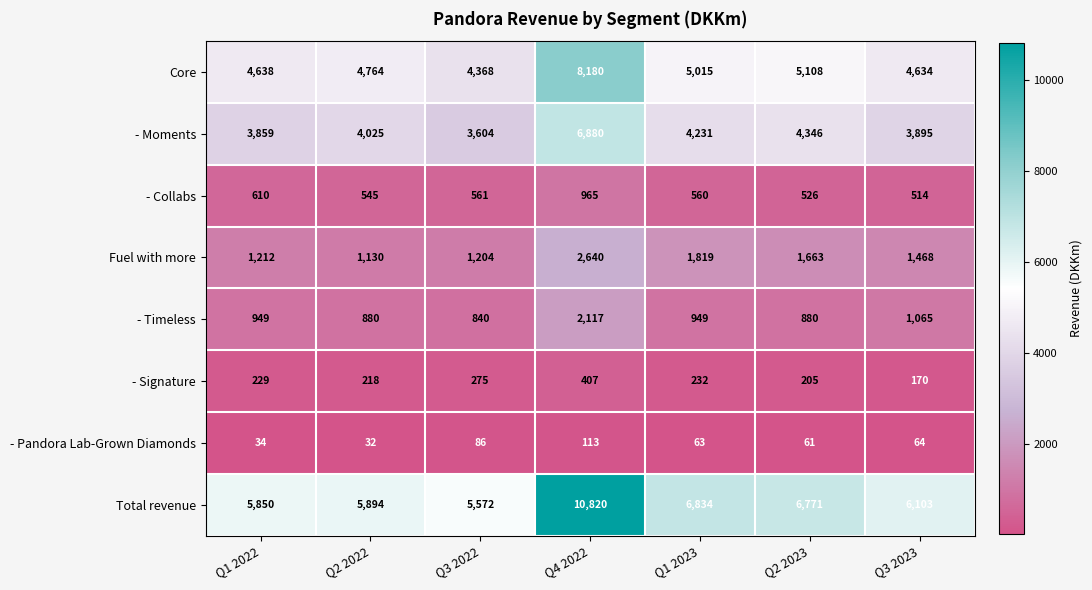

Is the value of - Pandora Lab-Grown Diamonds at Q2 2022 greater than the value of - Timeless at Q3 2023?

No